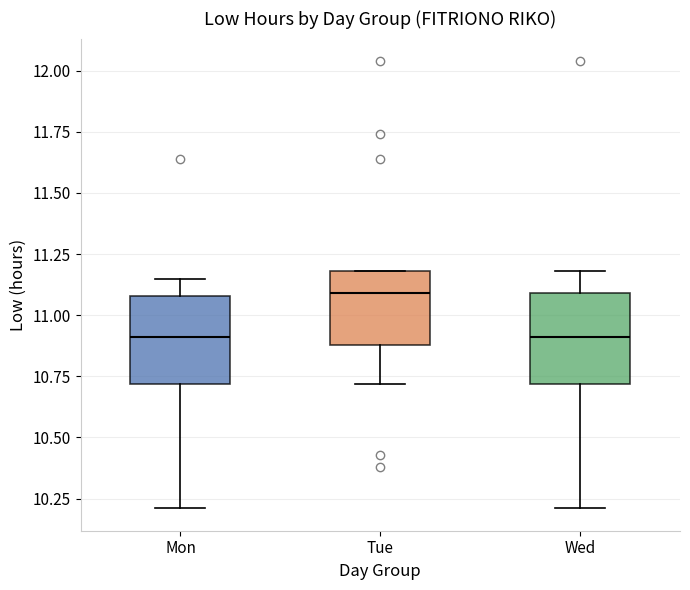

Reading left to right, read every box against the y-axis: the position of its median line, the range the box covers, and the ends of its whiskers. The values are not printed on the chart, so give them approximately, as read against the axis.

Mon: median 10.90, box 10.70 to 11.10, whiskers 10.20 to 11.15
Tue: median 11.10, box 10.90 to 11.20, whiskers 10.70 to 11.20
Wed: median 10.90, box 10.70 to 11.10, whiskers 10.20 to 11.20